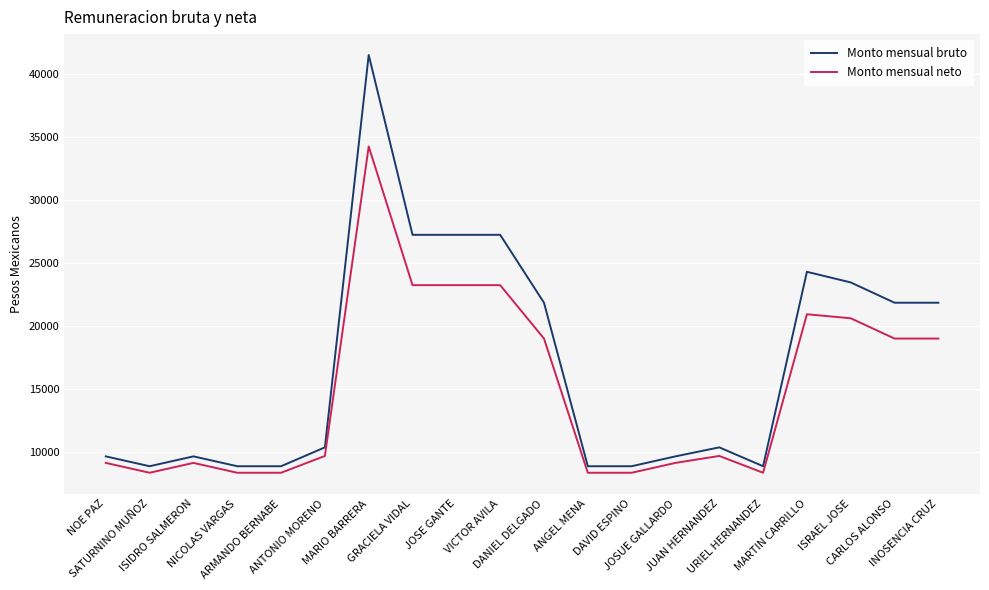

Which series has the largest total across all categories?

Monto mensual bruto